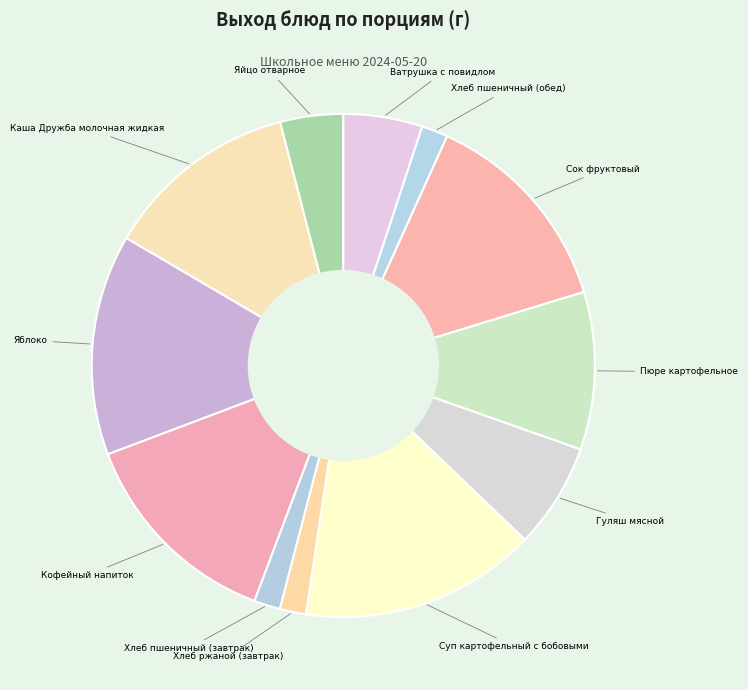

Is it true that Ватрушка с повидлом is 5% of the pie?

True